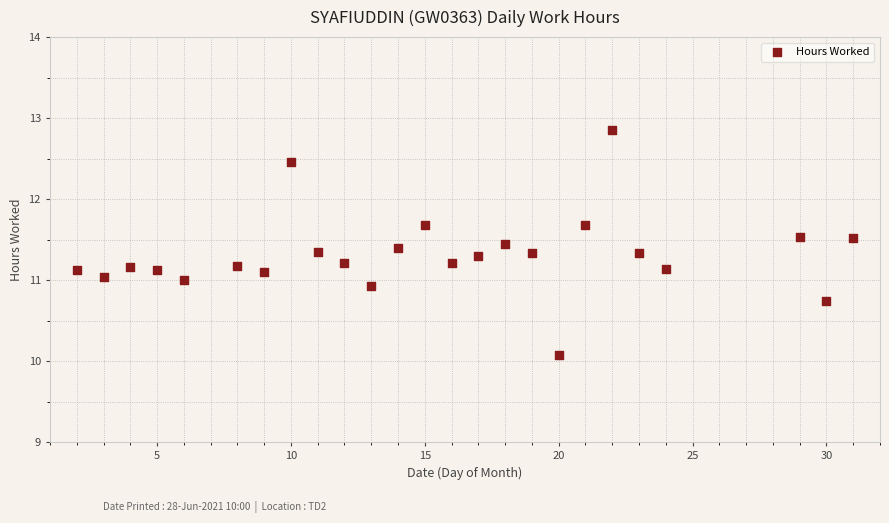

What is the range of Y values (max minus min)?

2.8